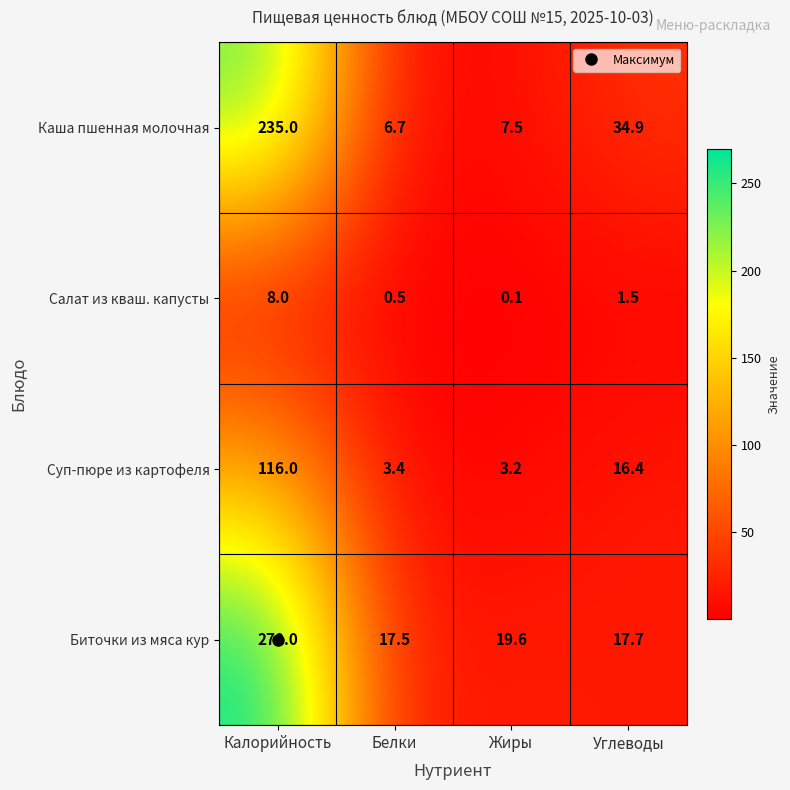

At how many categories does at least one series exceed 234?

1